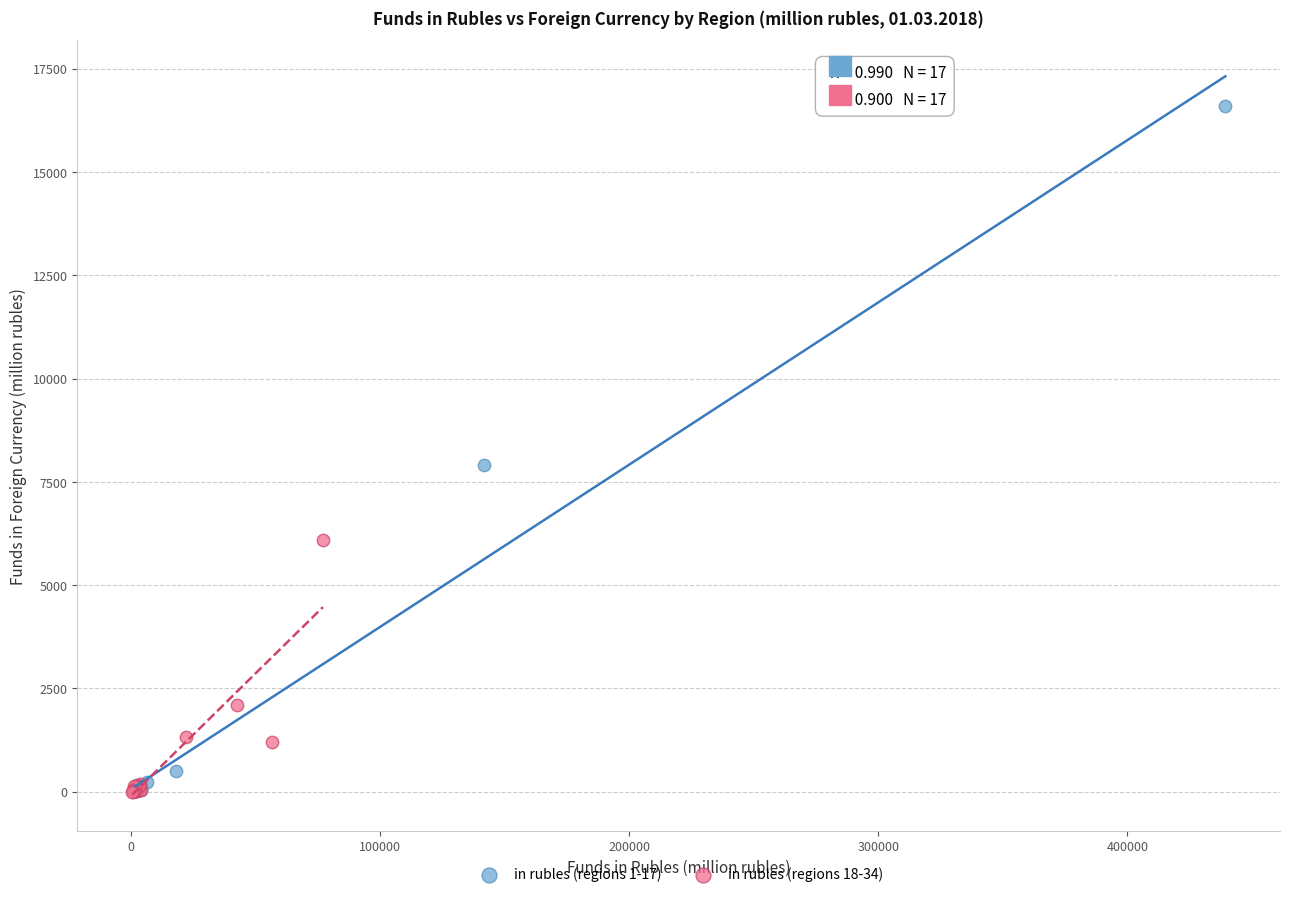

What are all the series names shown in the legend?

in rubles (regions 1-17), in rubles (regions 18-34)